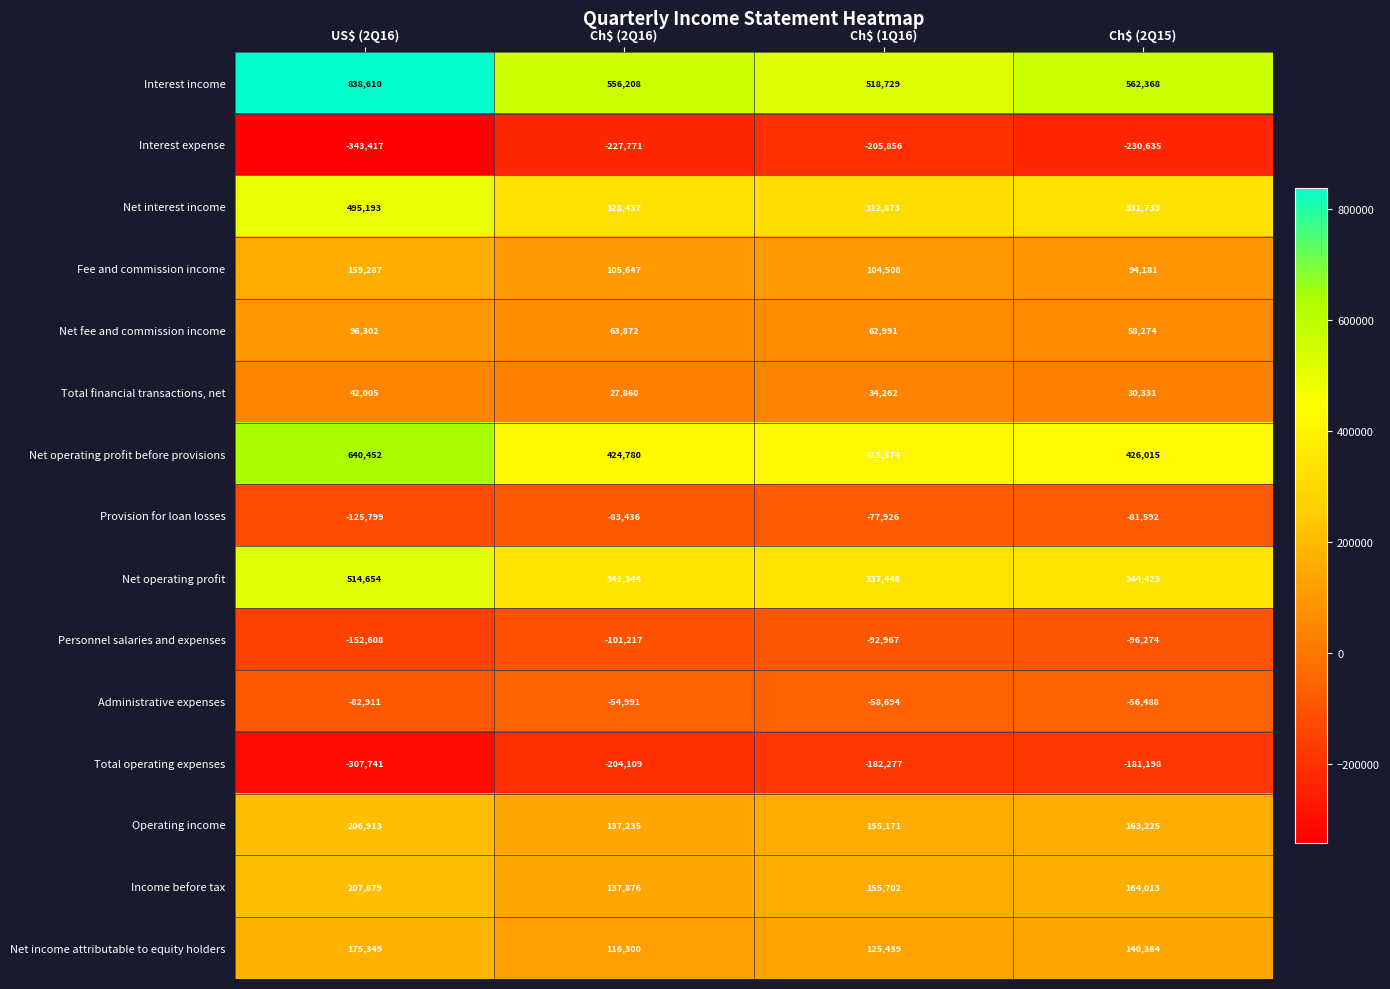

At which label does Administrative expenses reach its peak?

Ch$ (2Q16)